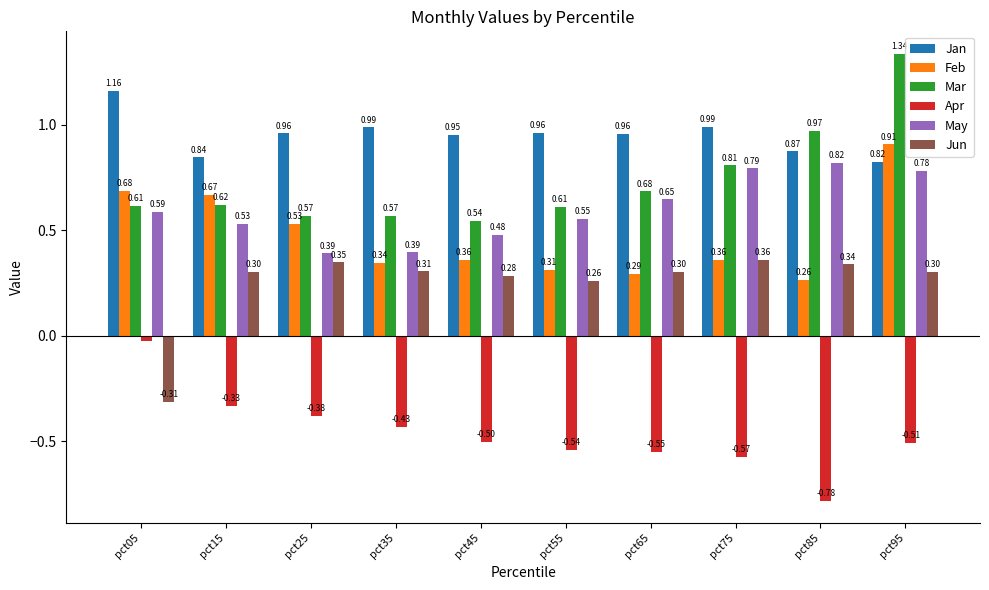

What is the difference between the highest and lowest values at pct85?

1.8